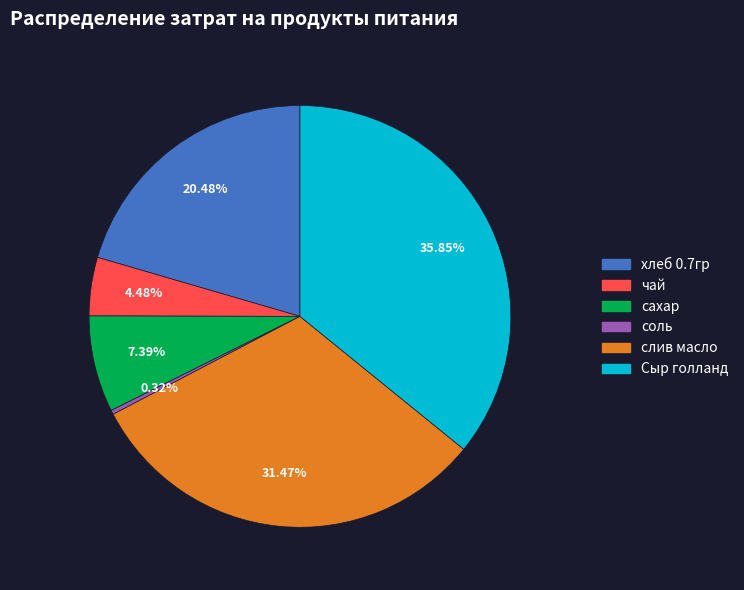

Rank the categories by value from highest to lowest.

Сыр голланд, слив масло, хлеб 0.7гр, сахар, чай, соль